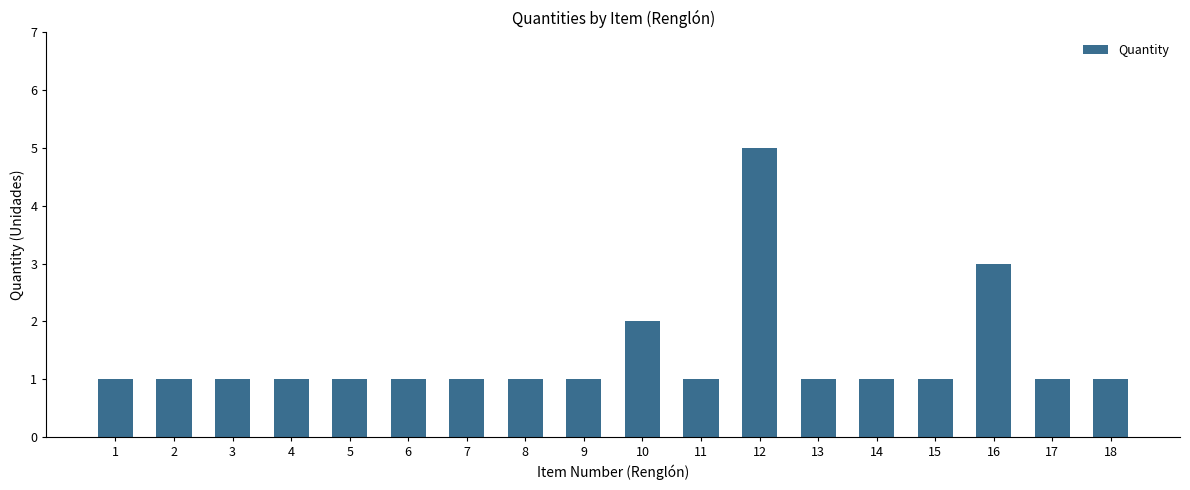

At which category does the chart reach its peak across all series?

12